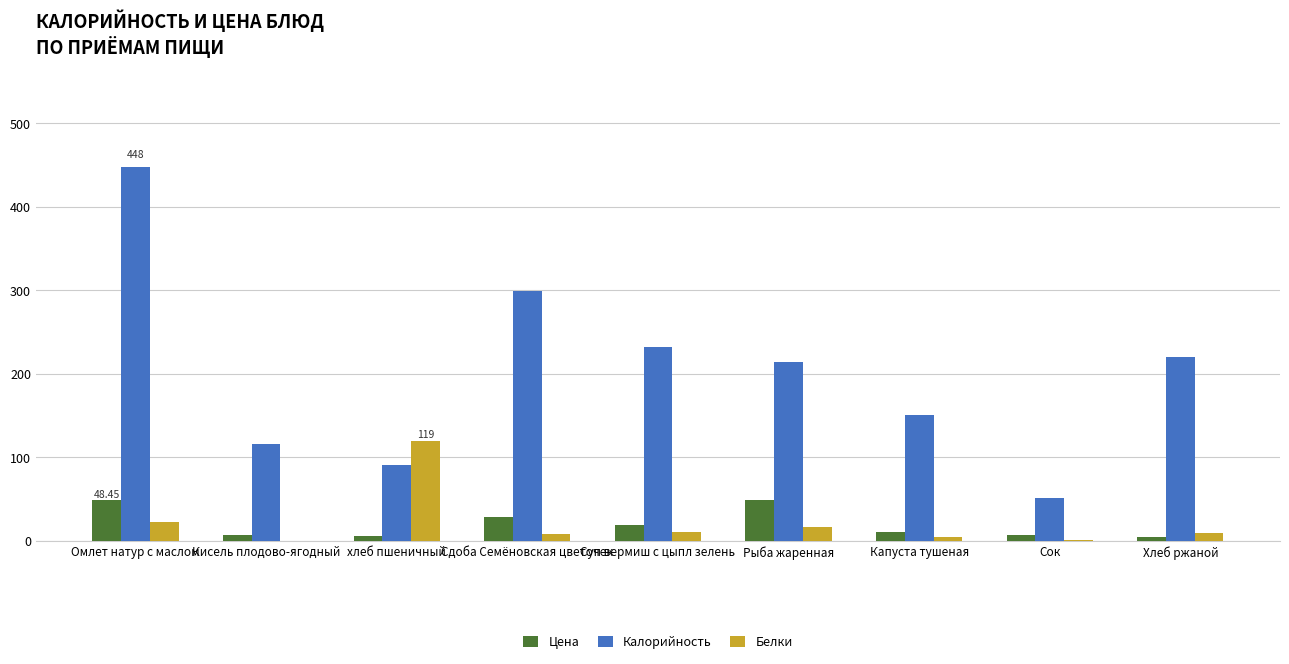

Which label corresponds to the largest value in the chart?

Омлет натур с маслом